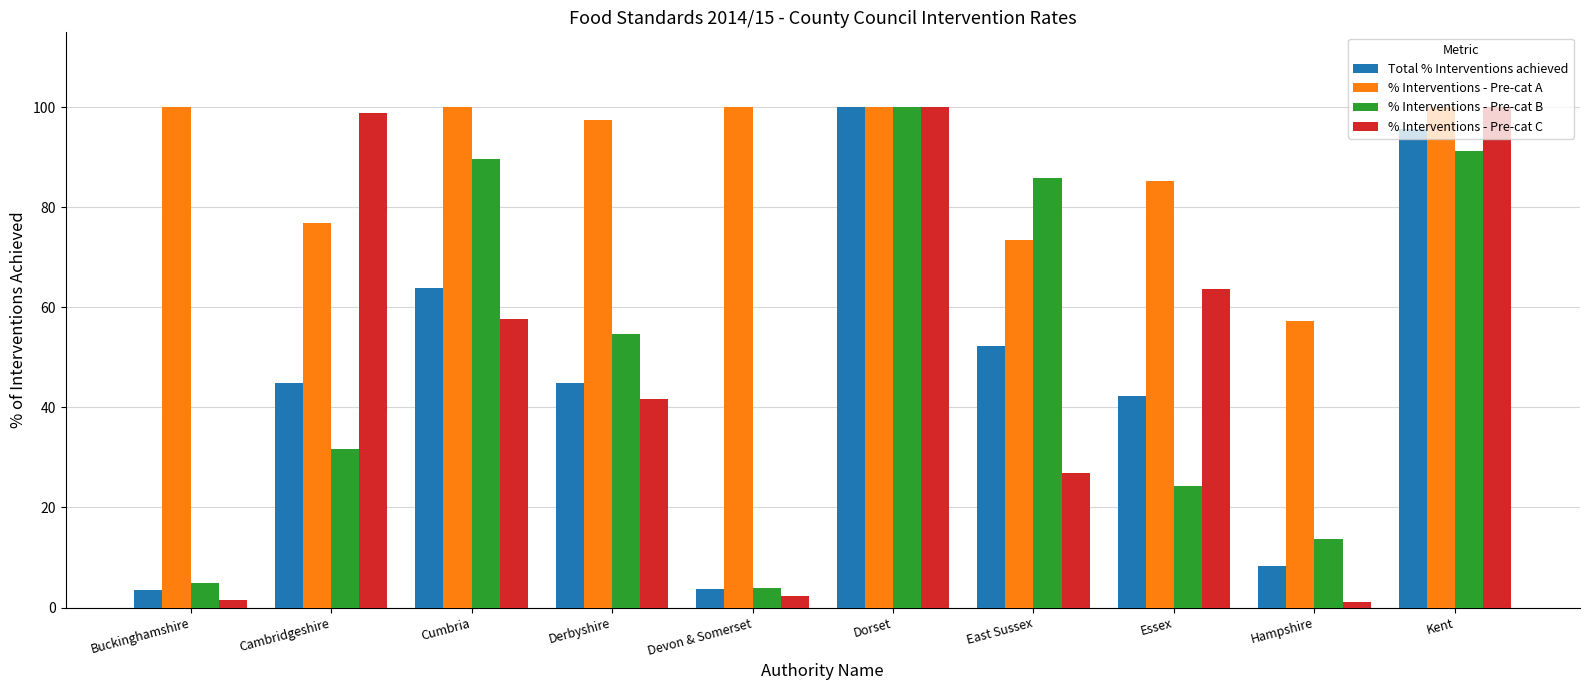

What is the sum of the Total % Interventions achieved values at Hampshire and Devon & Somerset?

11.9